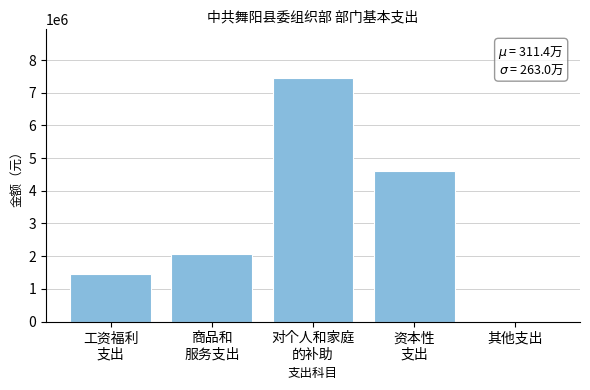

The value at 其他支出 is -5019728. True or false?

False